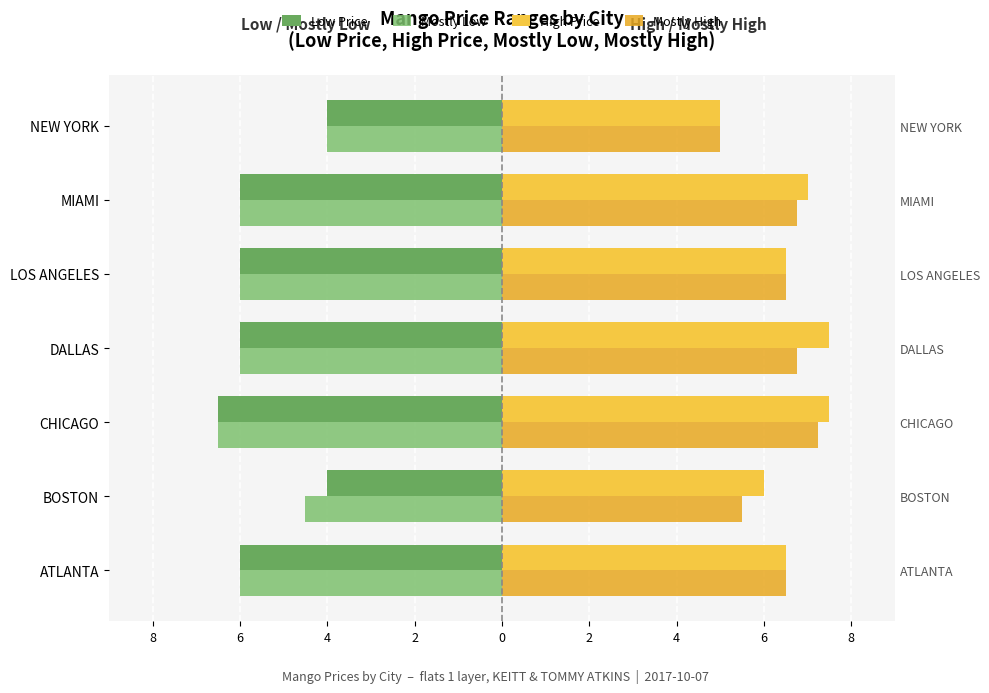

Which series has the largest total across all categories?

High Price